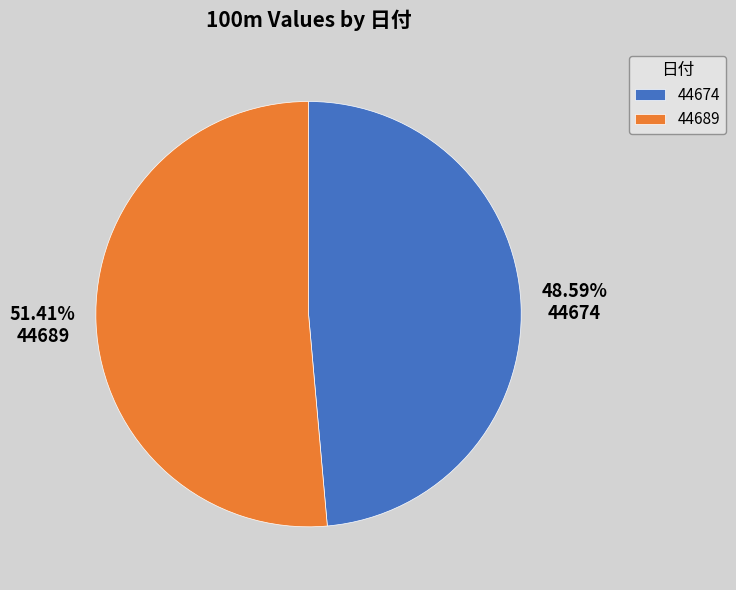

Which category has the biggest portion of the pie?

44689